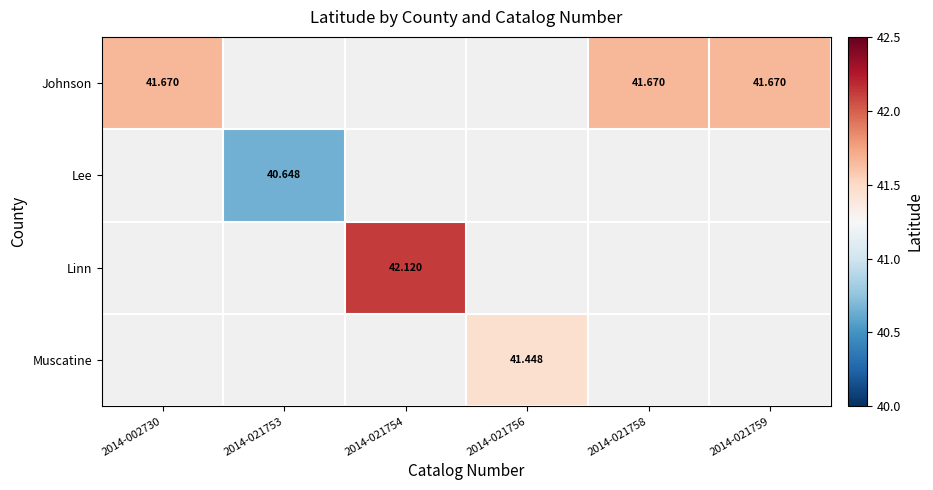

What is the total value across all series at 2014-002730?

41.7